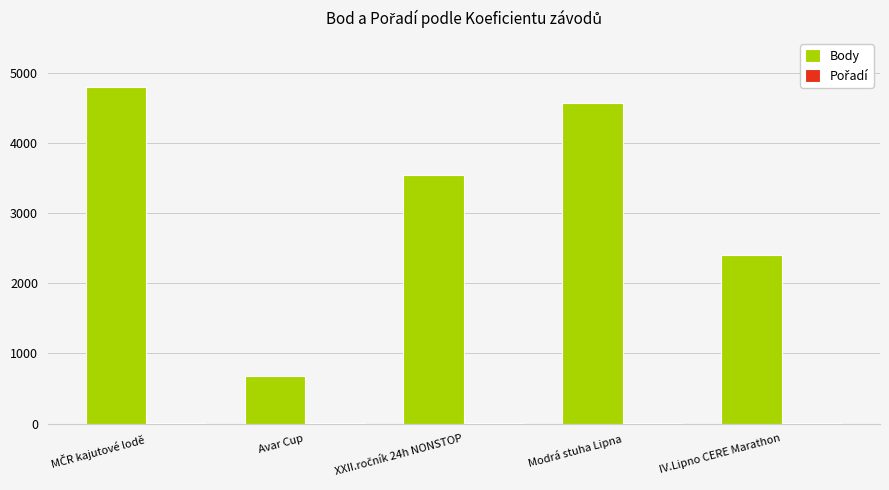

Does the chart contain stacked bars?

No